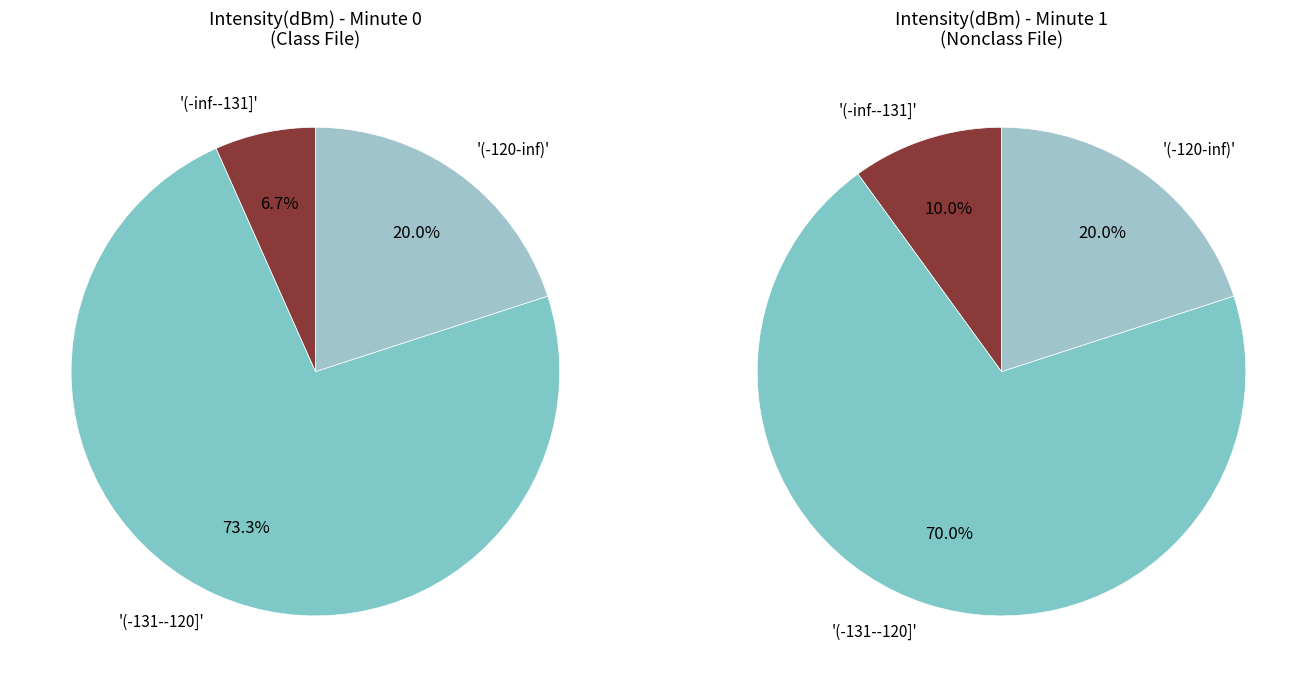

Is 15 the majority of the pie?

No